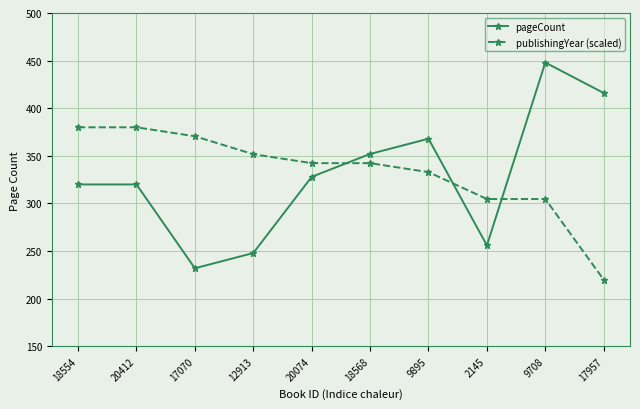

What position from the right is 17957?

1